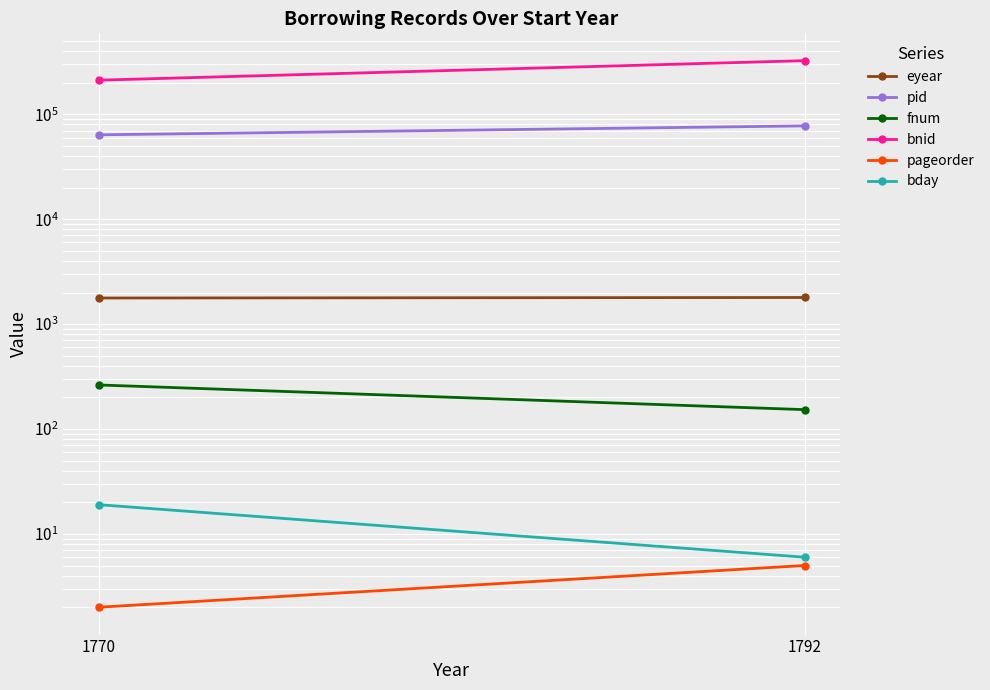

True or false: fnum has a value of 258 at 1792.

False